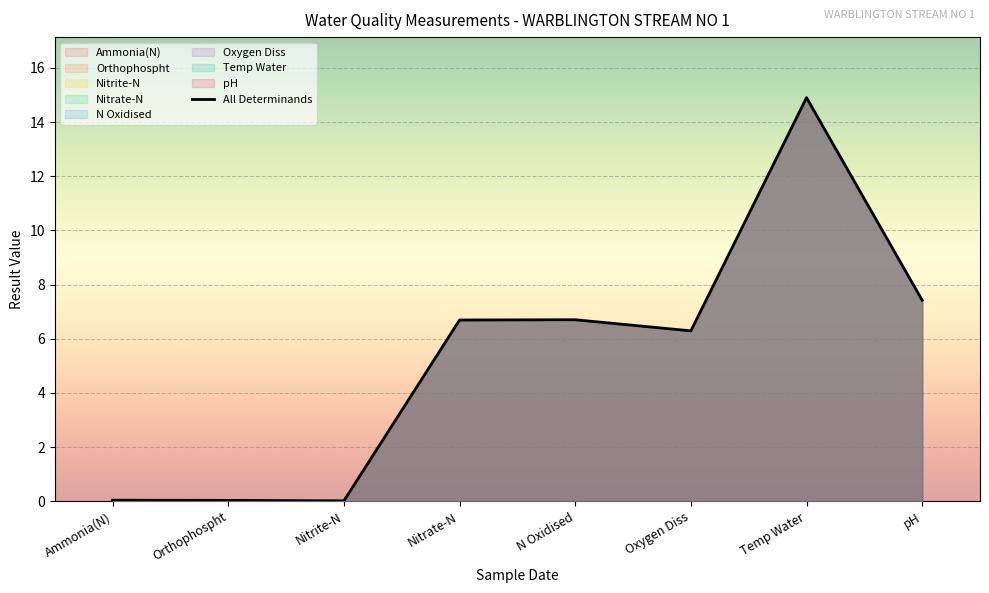

What is the sum of all values?

42.1